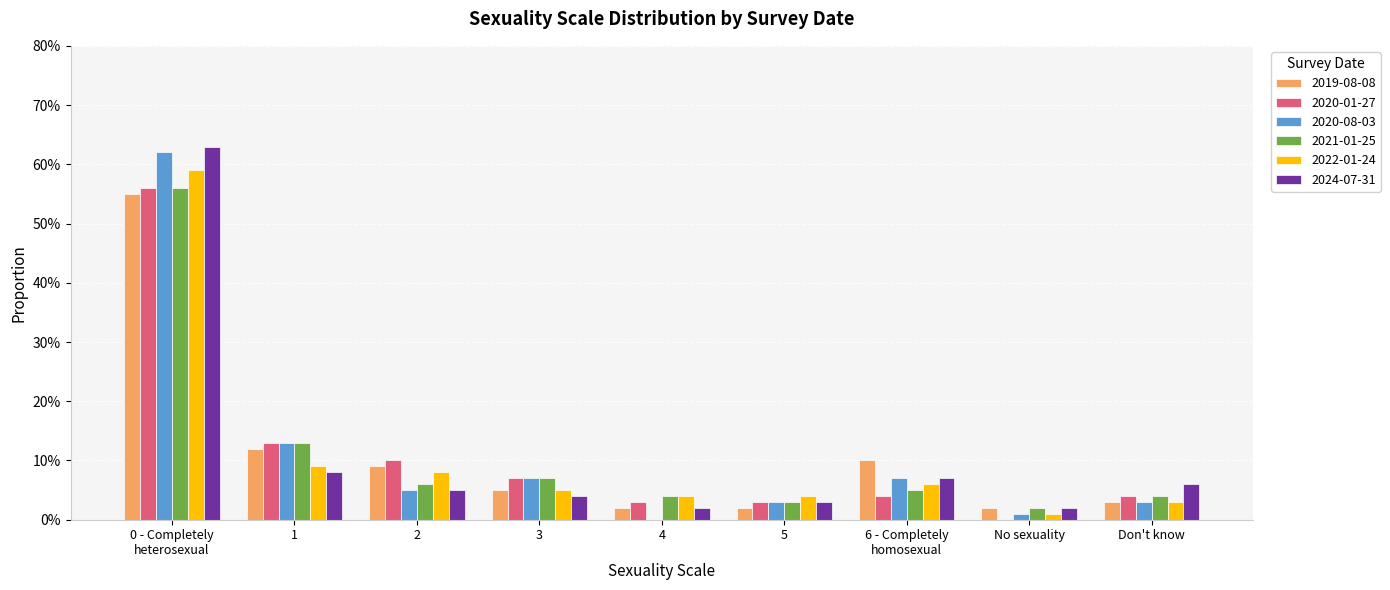

What are all the series names shown in the legend?

2019-08-08, 2020-01-27, 2020-08-03, 2021-01-25, 2022-01-24, 2024-07-31